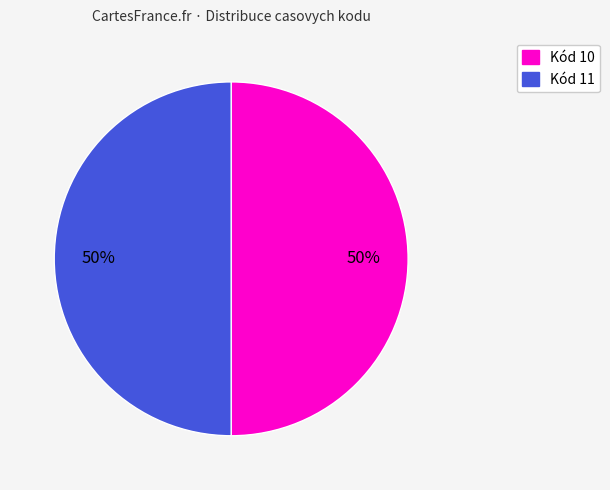

To the nearest percent, what is the average slice percentage?

50%